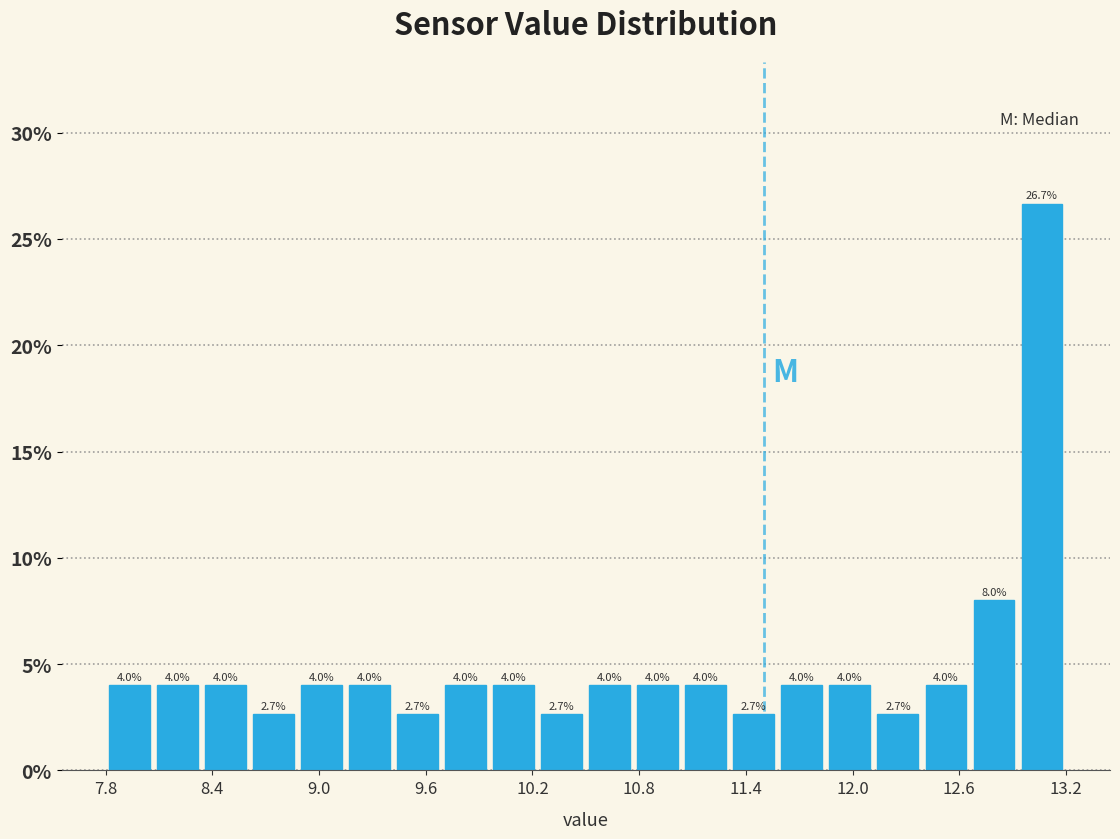

Around what value on the x-axis is the tallest bar? Give the approximate position of its centre, as read against the axis.

13.1